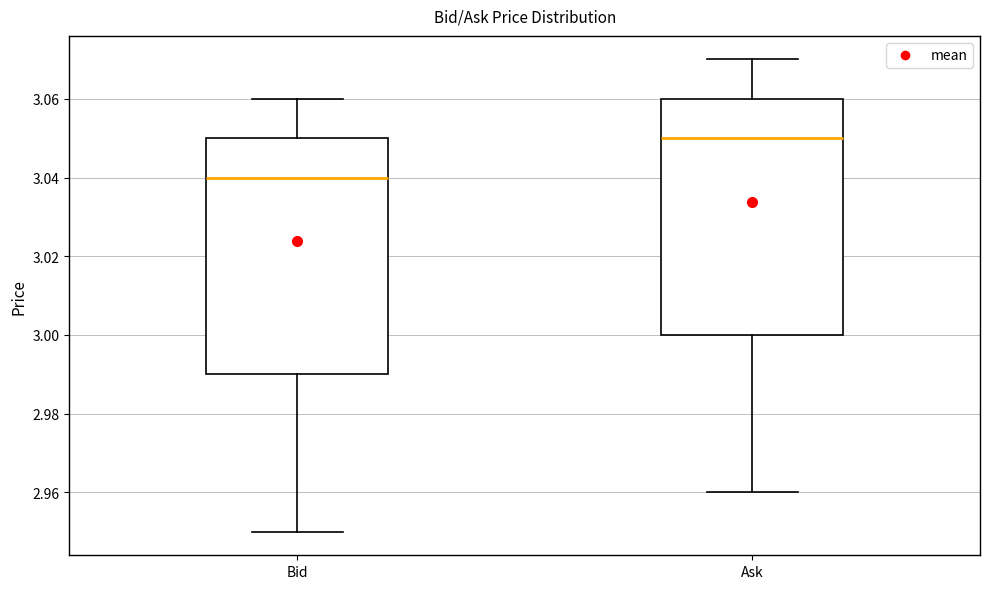

Reading left to right, transcribe this box plot: for each box, give where its median line is, the range the box spans, and where its two whiskers end, as read against the y-axis. The values are not printed on the chart, so give them approximately, as read against the axis.

Bid: median 3.04, box 2.99 to 3.05, whiskers 2.95 to 3.06
Ask: median 3.05, box 3.00 to 3.06, whiskers 2.96 to 3.07